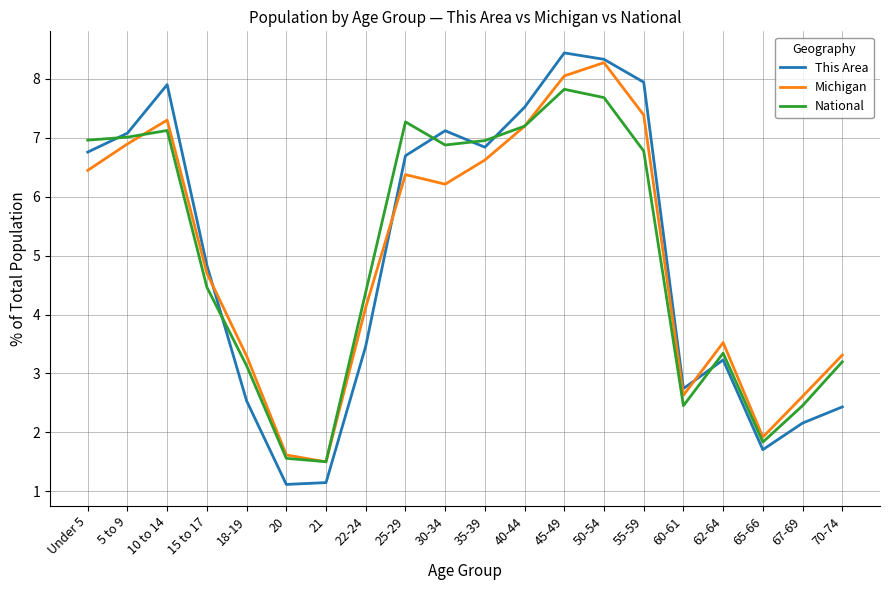

What position from the right is 67-69?

2